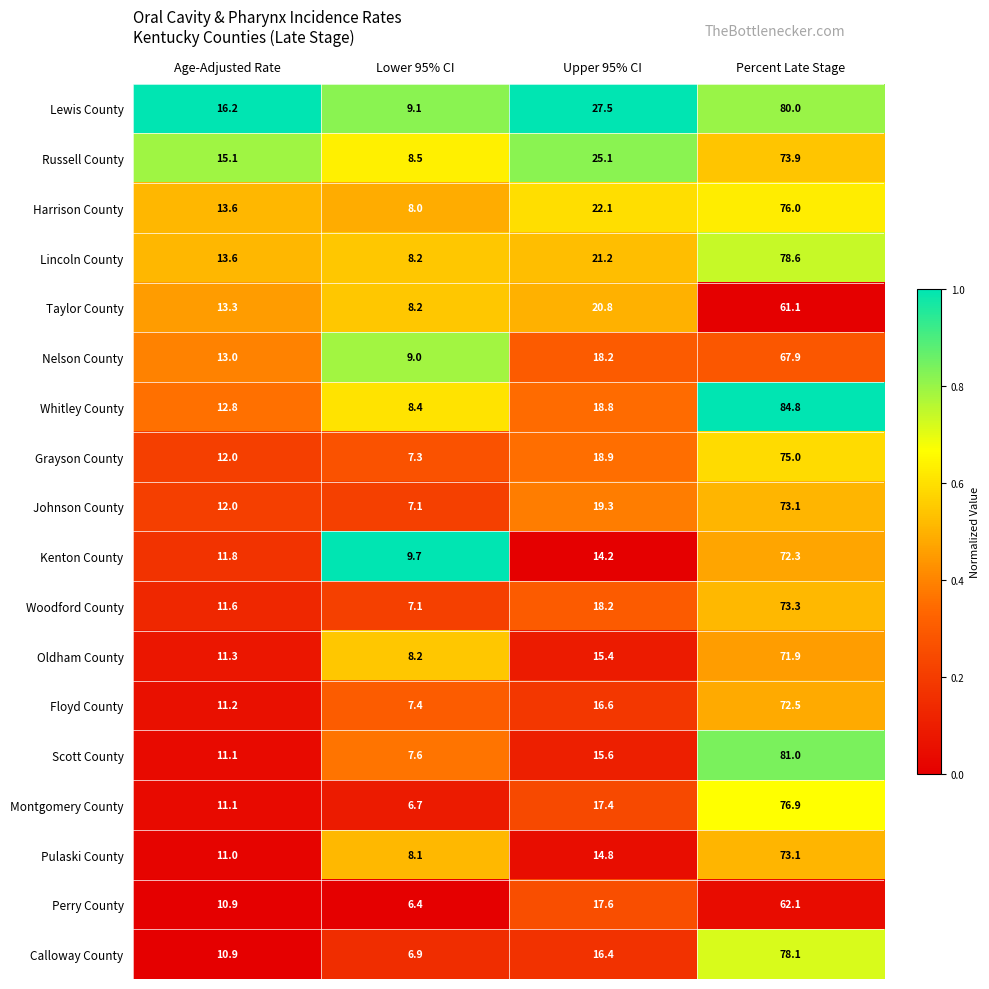

At which category does the chart reach its peak across all series?

Percent Late Stage